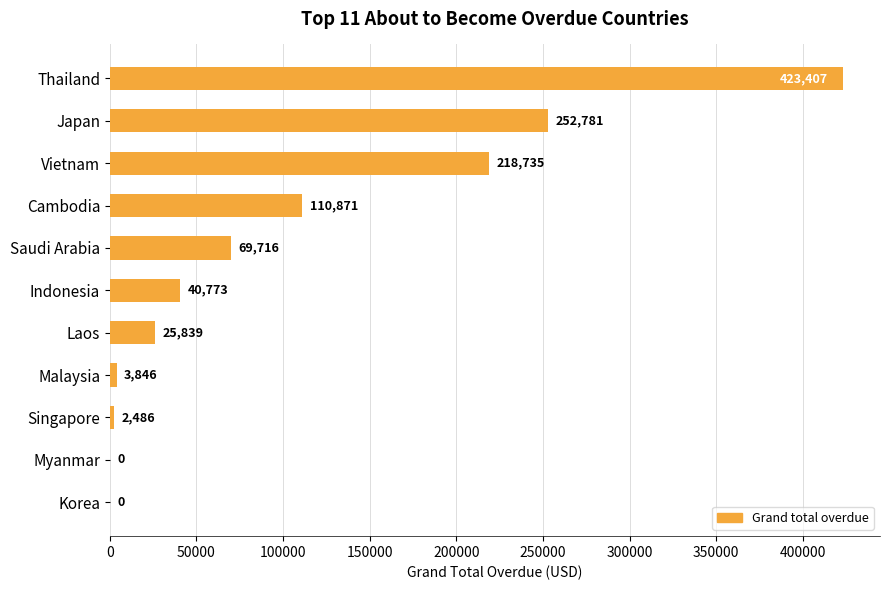

What is the maximum value shown in the chart?

423406.6